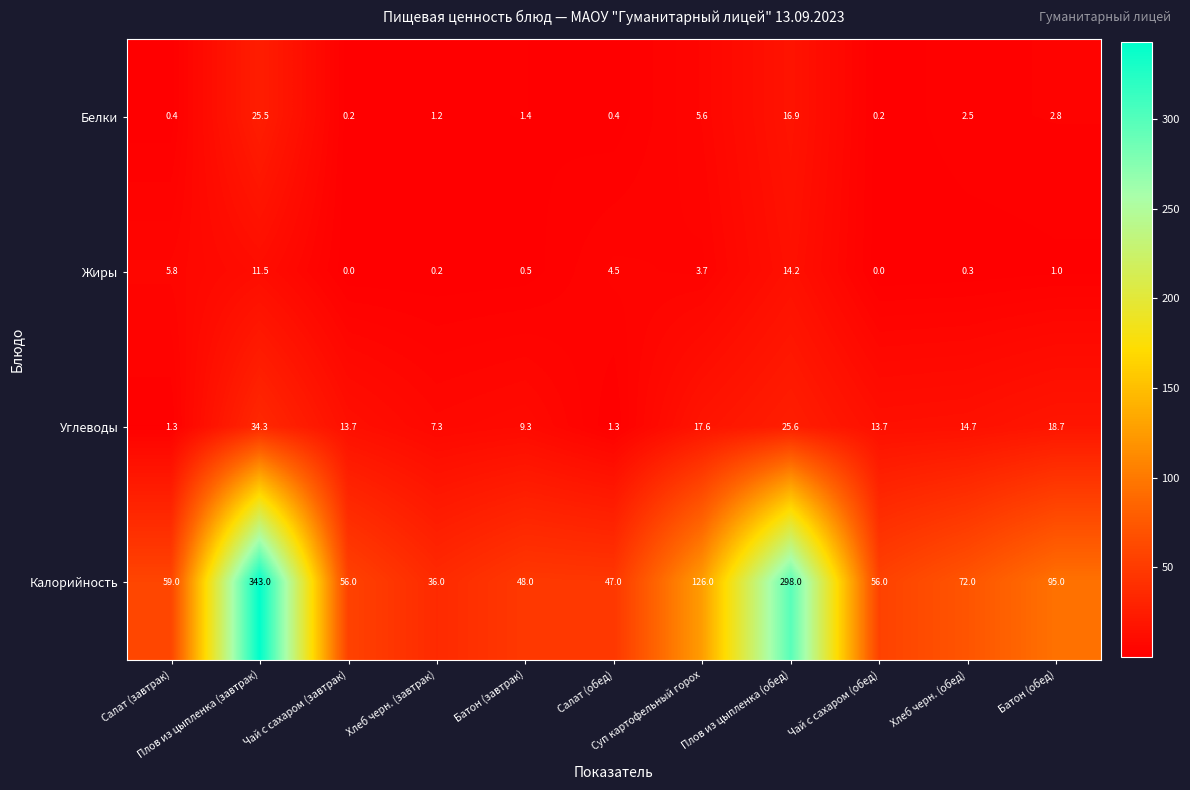

How many categories are shown in the chart?

11